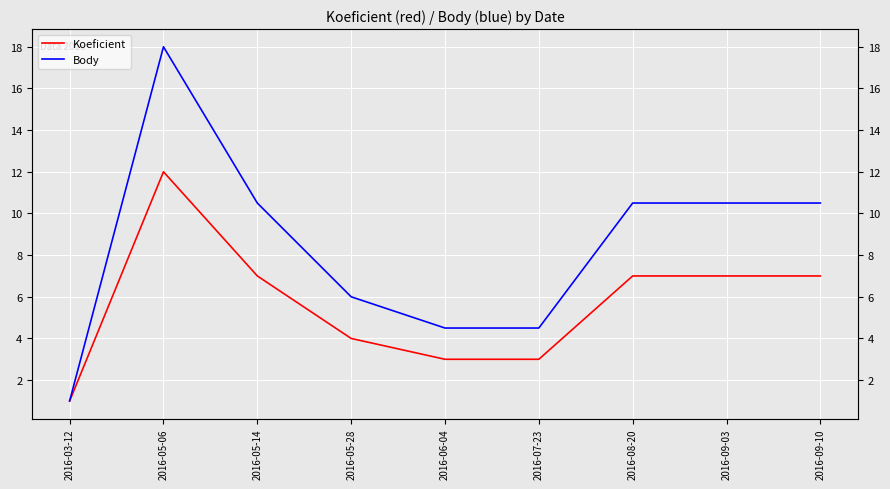

What are all the series names shown in the legend?

Koeficient, Body